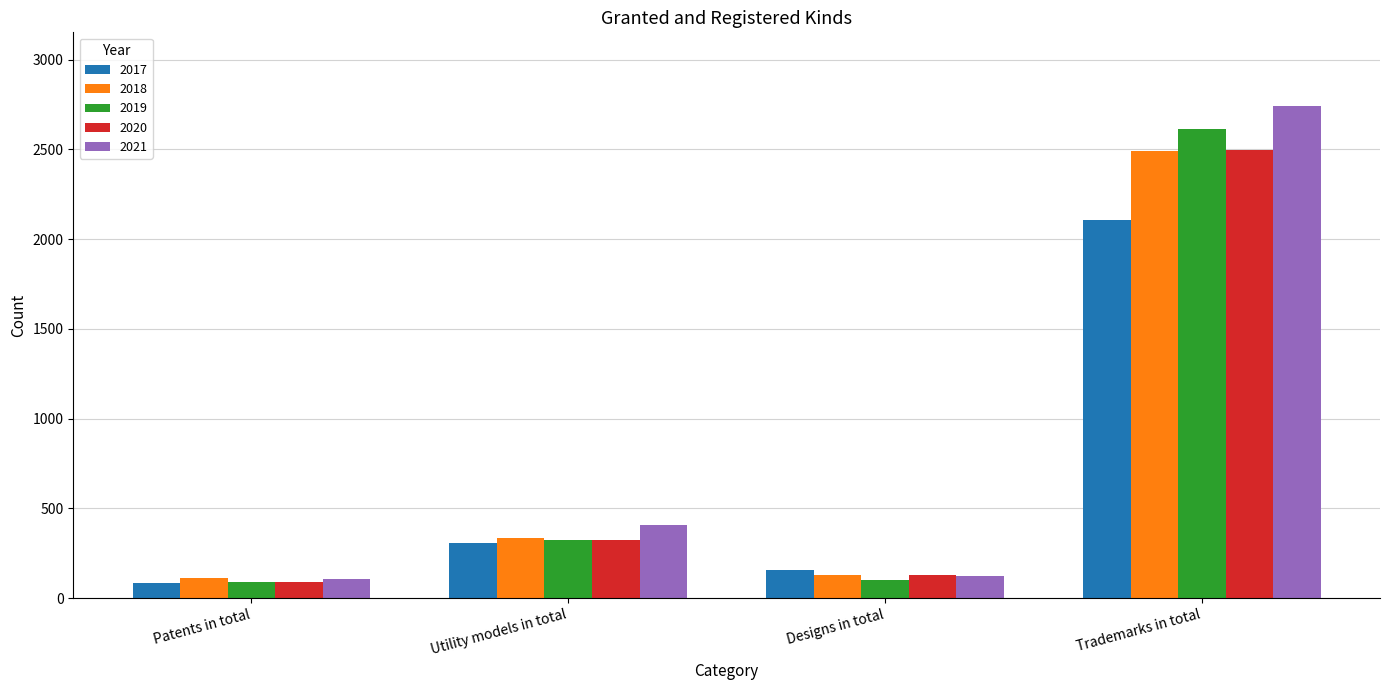

The value of 2019 at Utility models in total is 206. True or false?

False